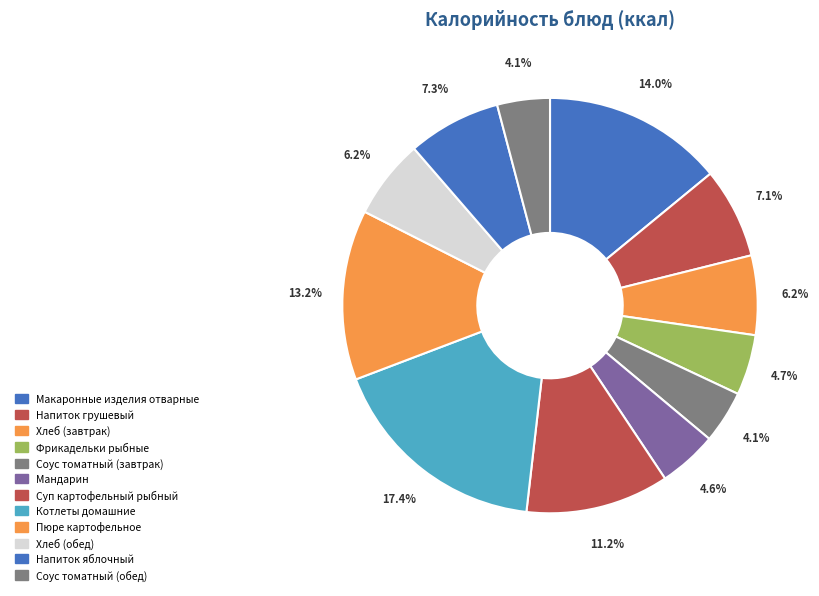

Which slice is the largest?

Котлеты домашние